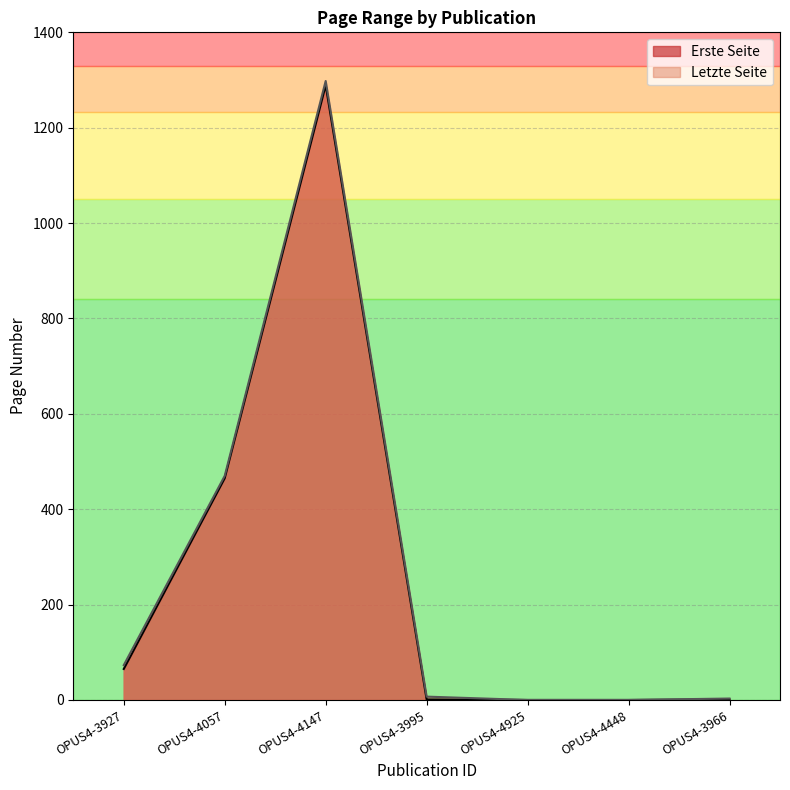

What value does the Erste Seite series have at OPUS4-4147, to the nearest 100?

1300